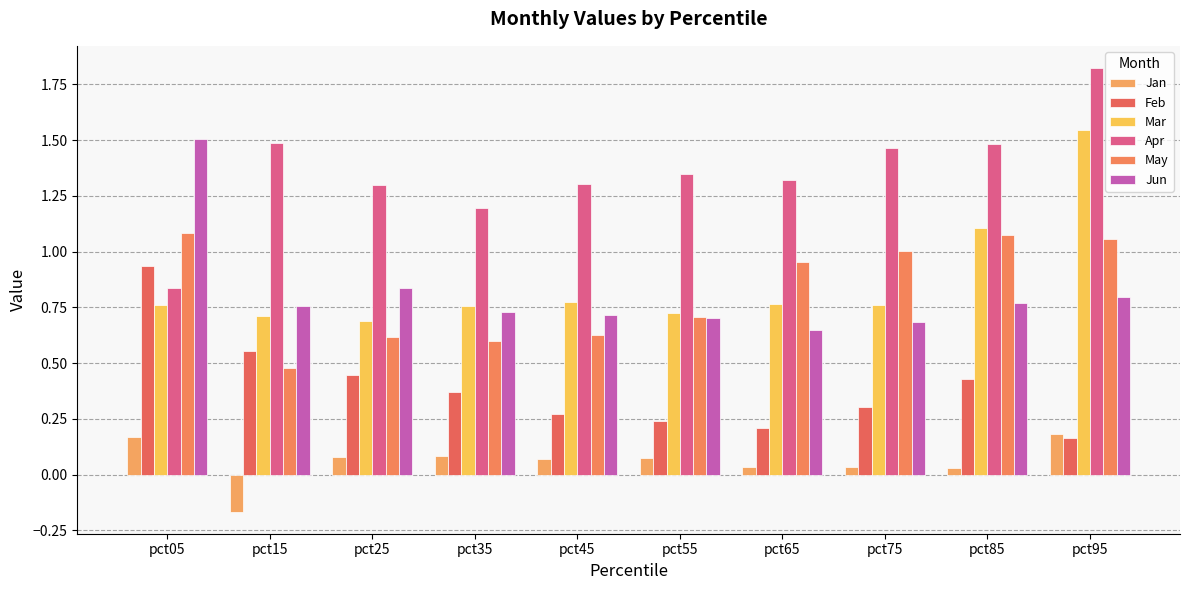

Count the number of categories in the chart.

10